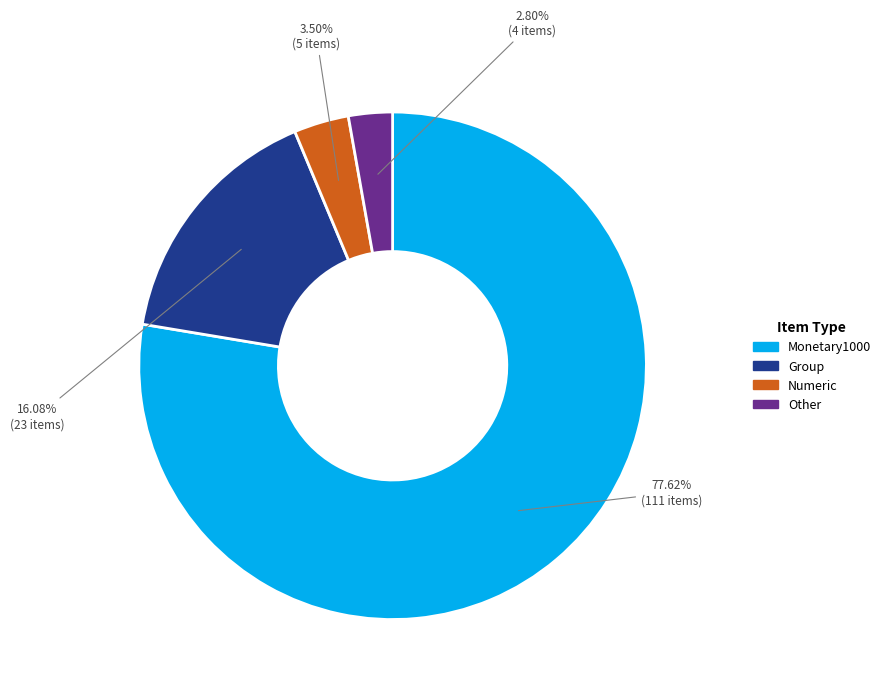

Is there any slice that represents more than half of the pie?

Yes